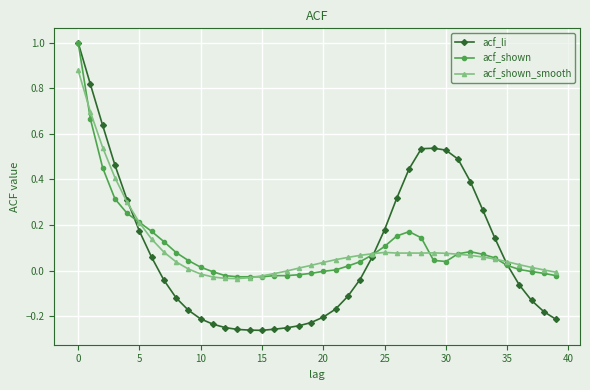

Which series has the widest spread of values?

acf_li